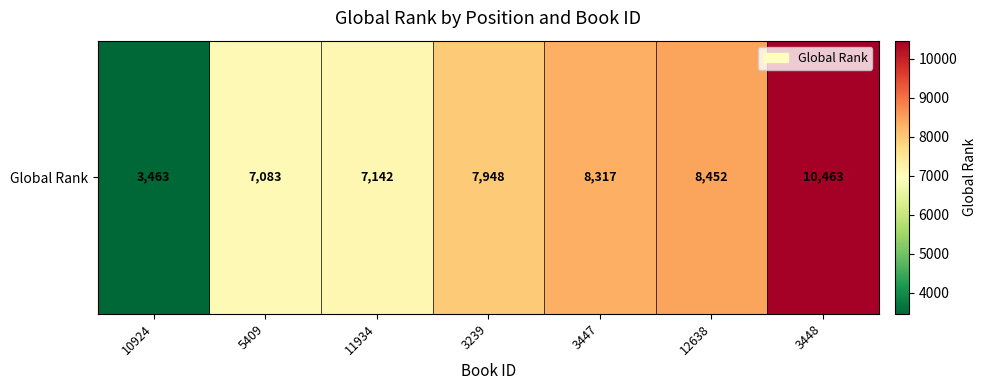

The value at 3239 is 7948. True or false?

True